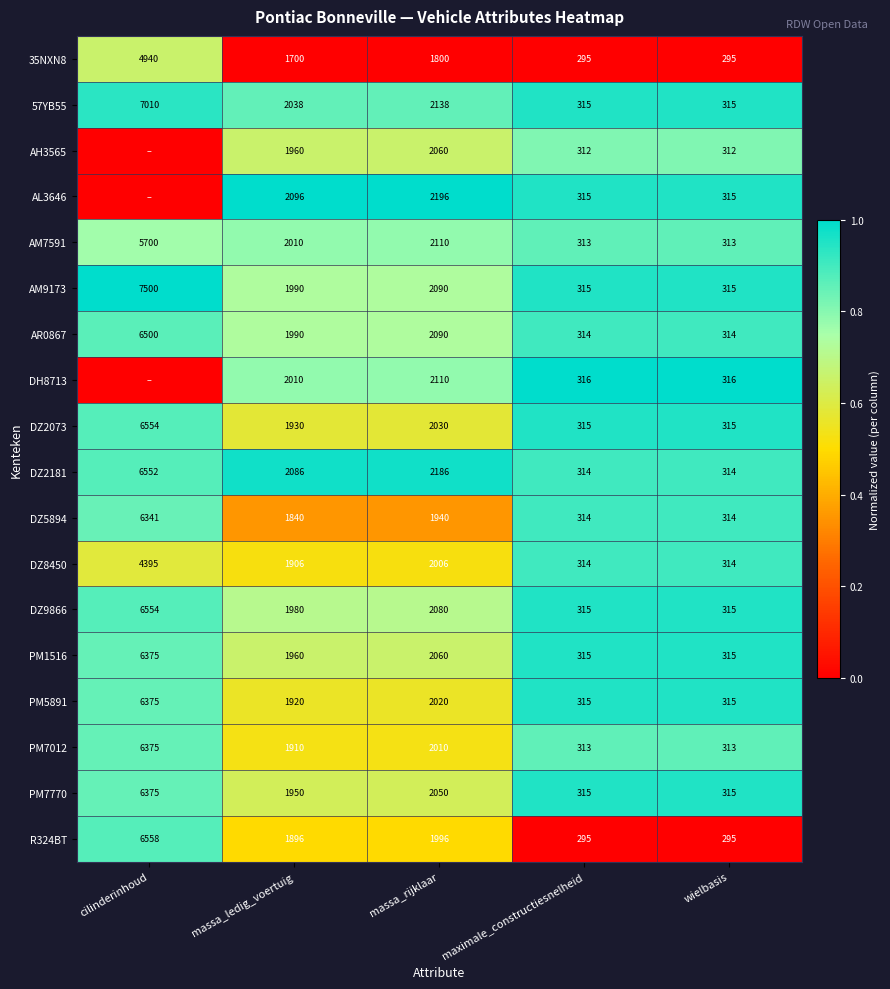

At how many categories does at least one series exceed 0?

5